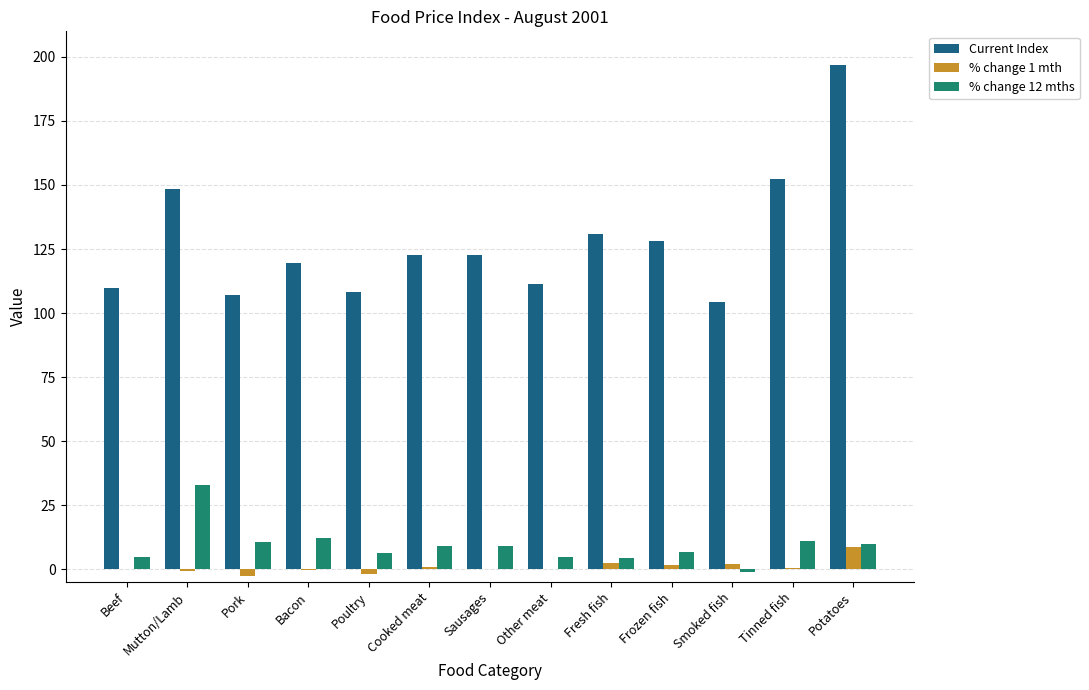

At which category is the sum across all series the highest?

Potatoes